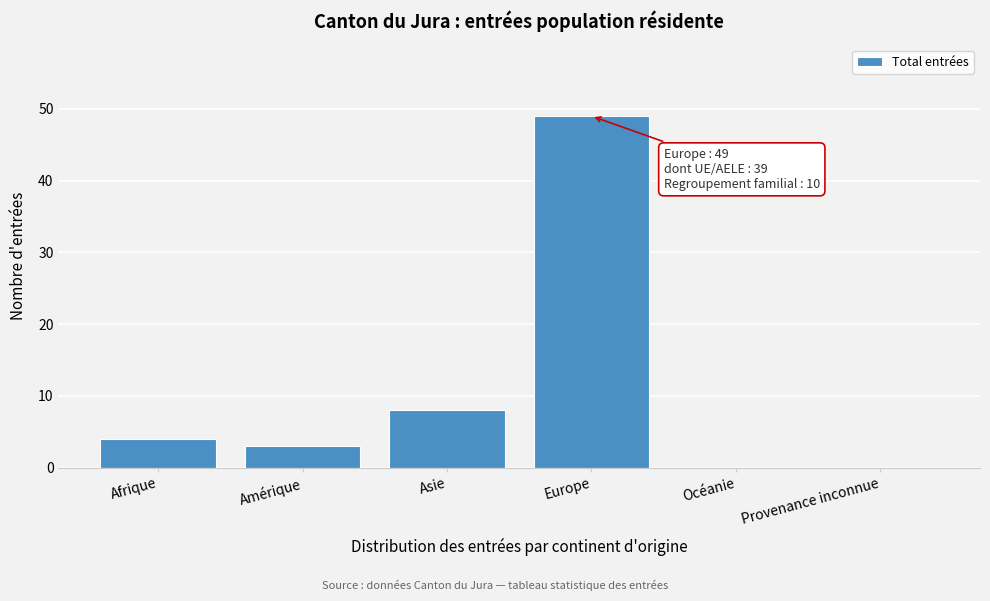

Reading left to right, transcribe all the data shown in this chart.

Afrique=4	Amérique=3	Asie=8	Europe=49	Océanie=0	Provenance inconnue=0